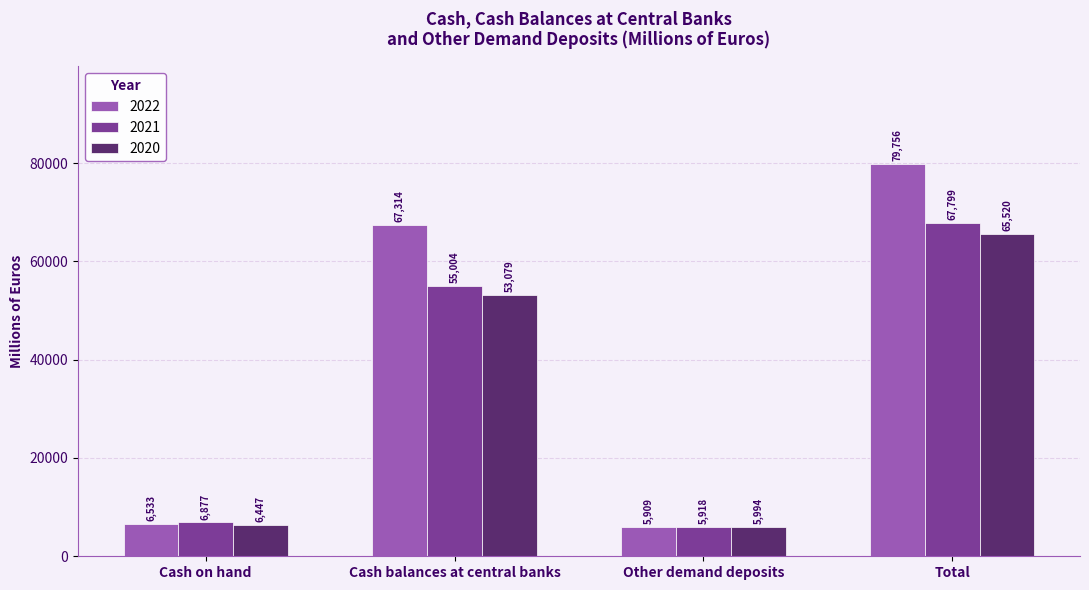

Which series has the largest total across all categories?

2022